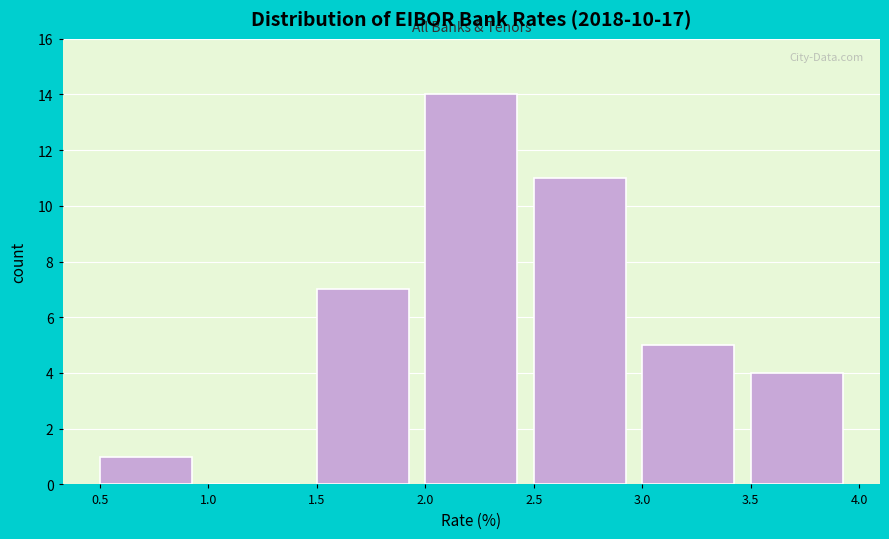

What is the height of the bar covering 1.5 to 2.0 on the x-axis? The values are not printed on the chart, so give them approximately, as read against the axis.

7